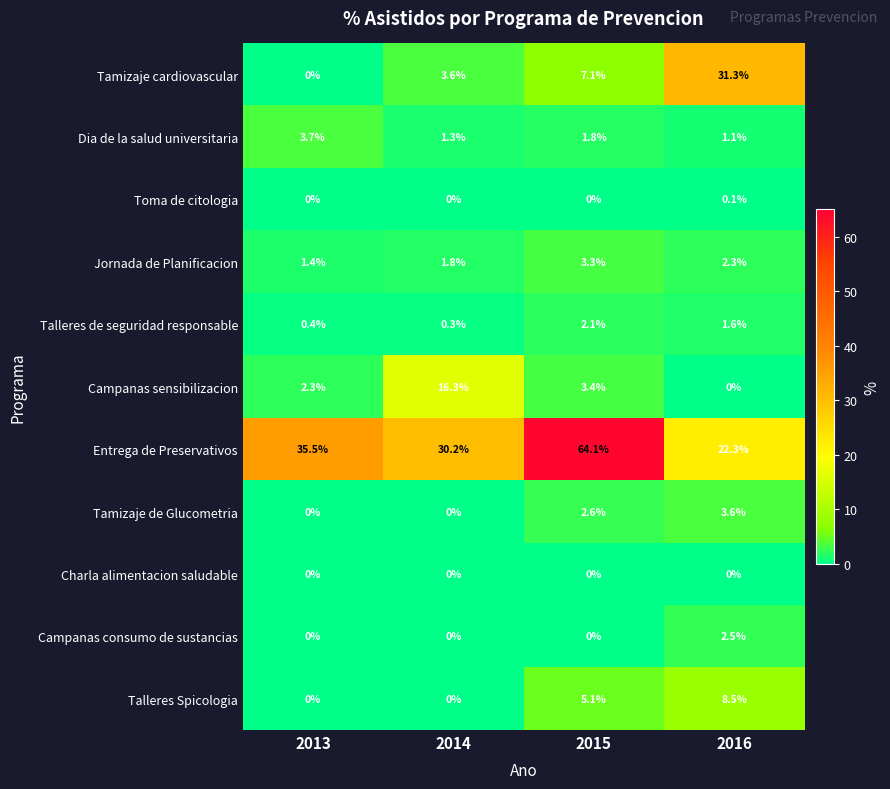

Between 2013 and 2016, which series saw the biggest shift?

Tamizaje cardiovascular